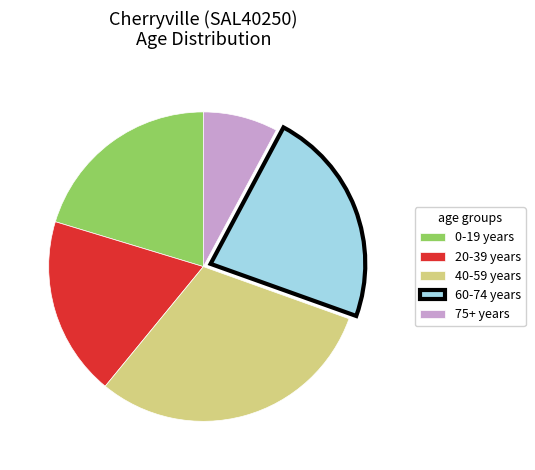

Is there any slice that represents more than half of the pie?

No